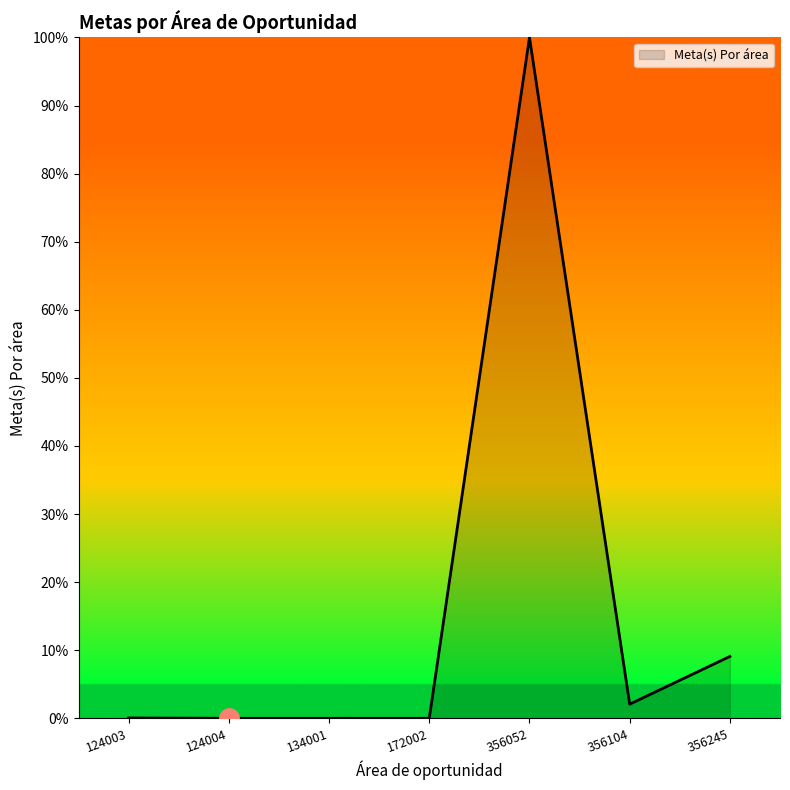

What is the maximum value shown in the chart?

100.0